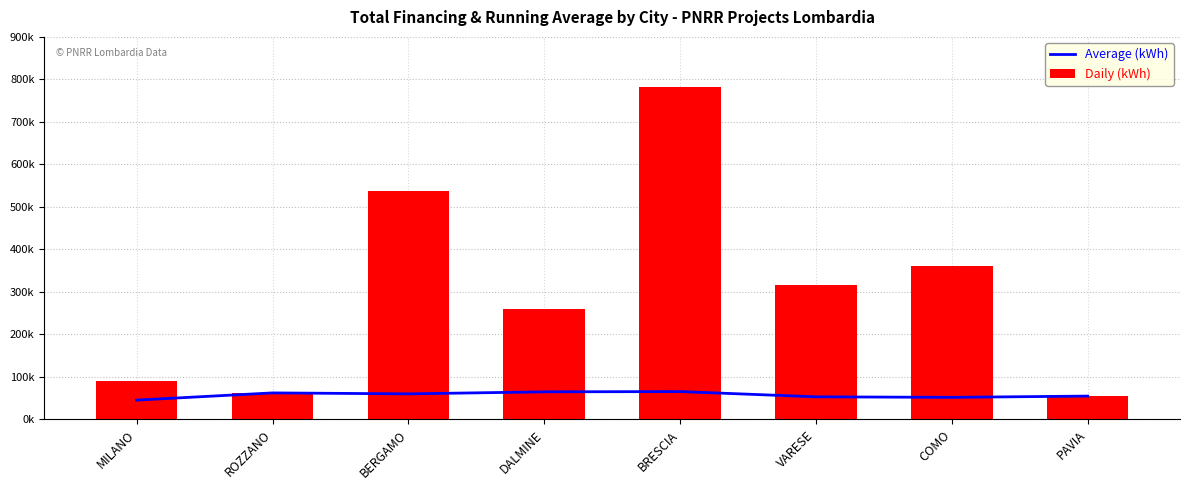

What is the sum of all Daily (kWh) values?

2464364.4